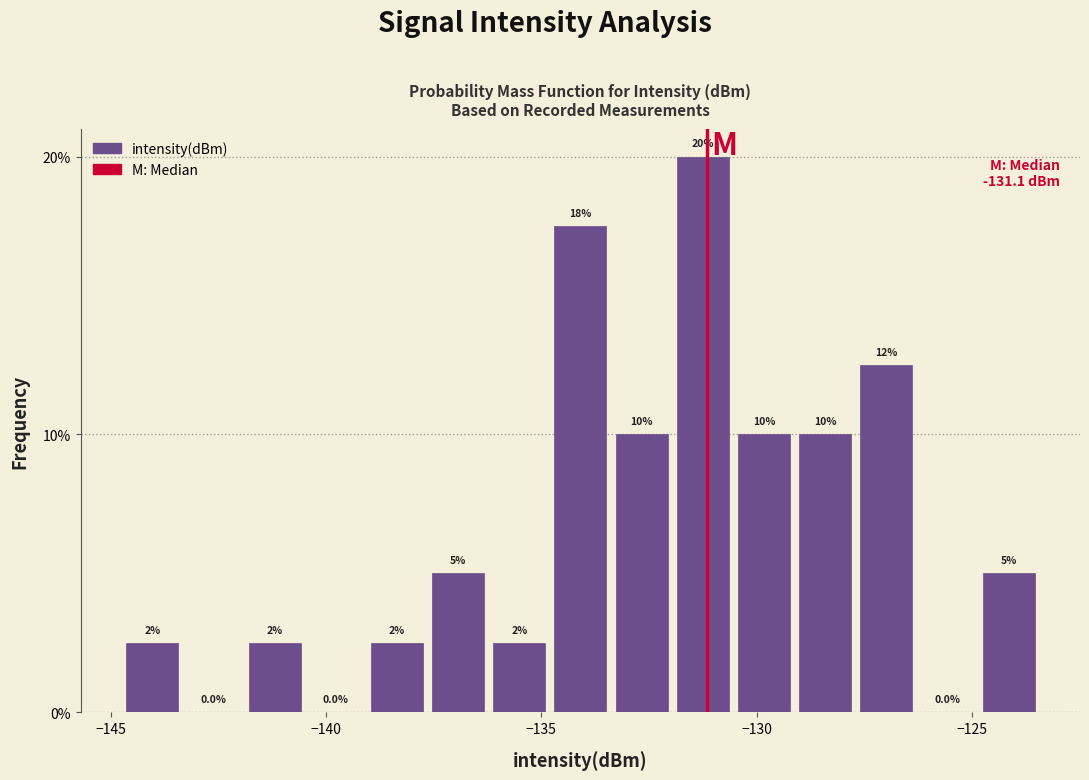

Read against the x-axis, roughly where is the centre of the tallest bar?

-131.5